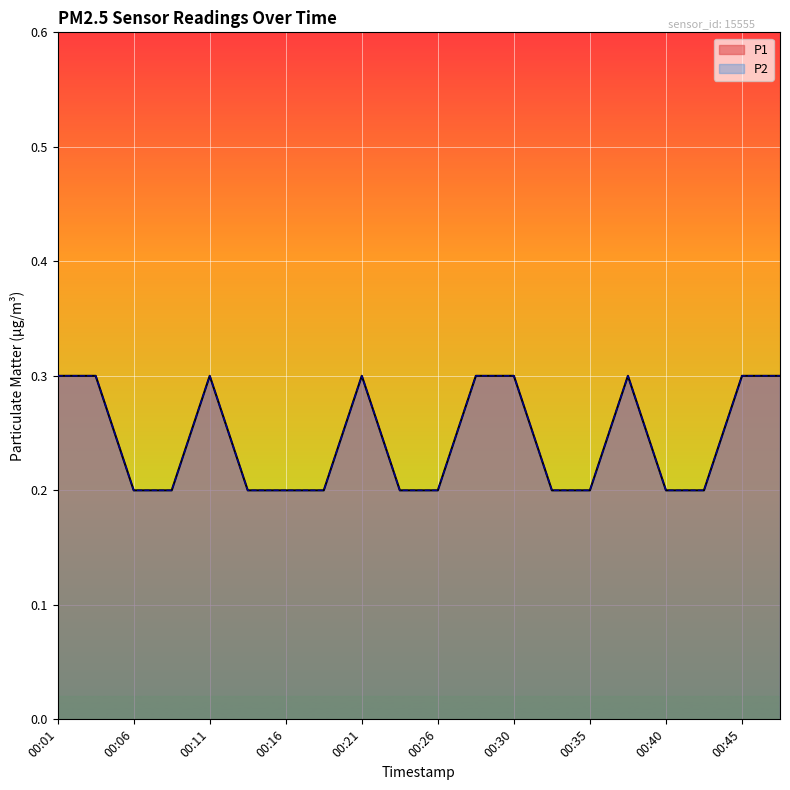

Count the P2 values in the range 0 to 1.

20